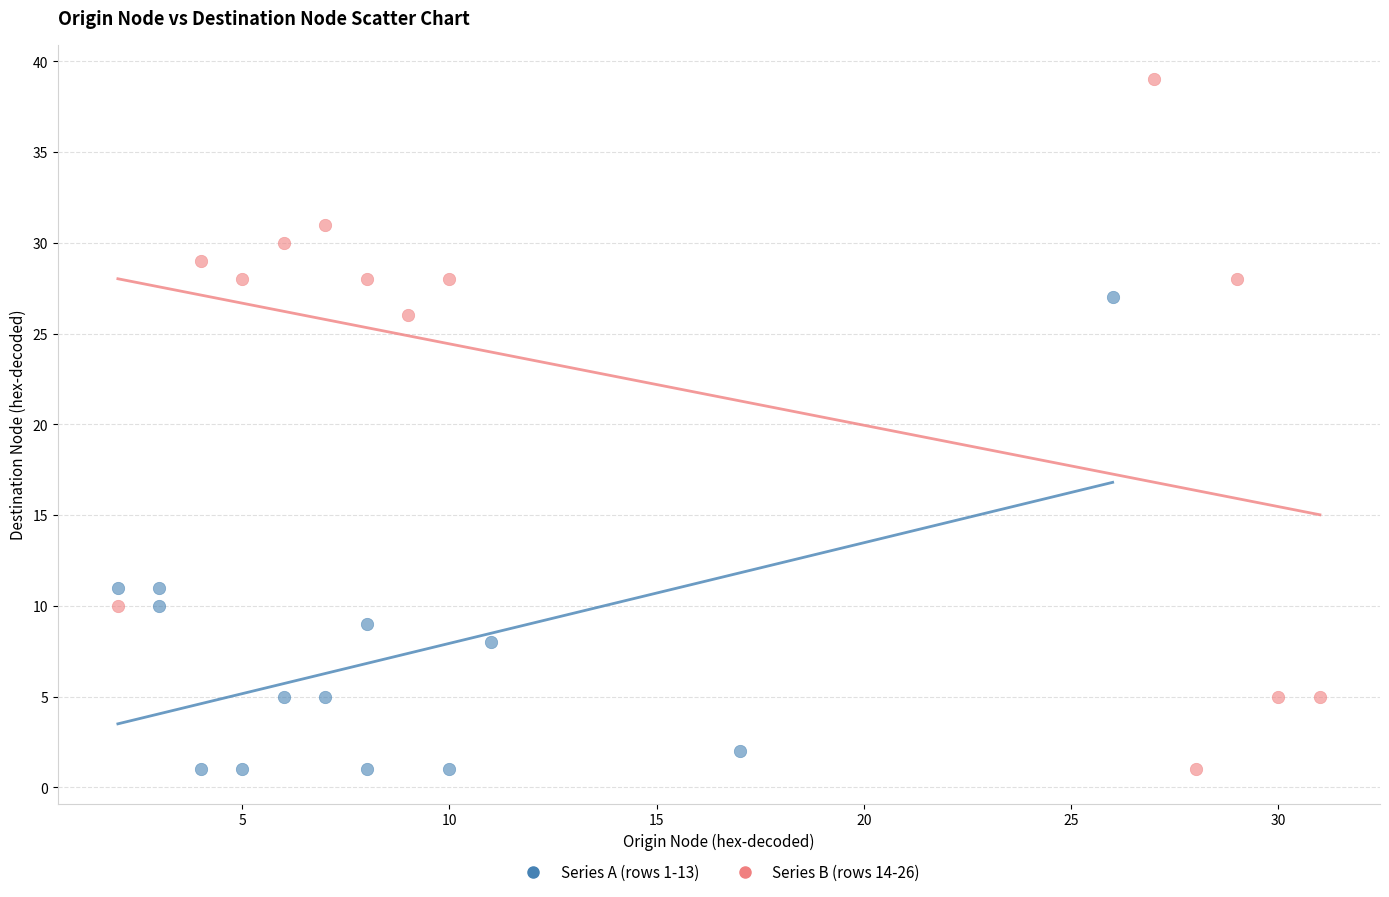

What are all the series names shown in the legend?

Series A (rows 1-13), Series B (rows 14-26)